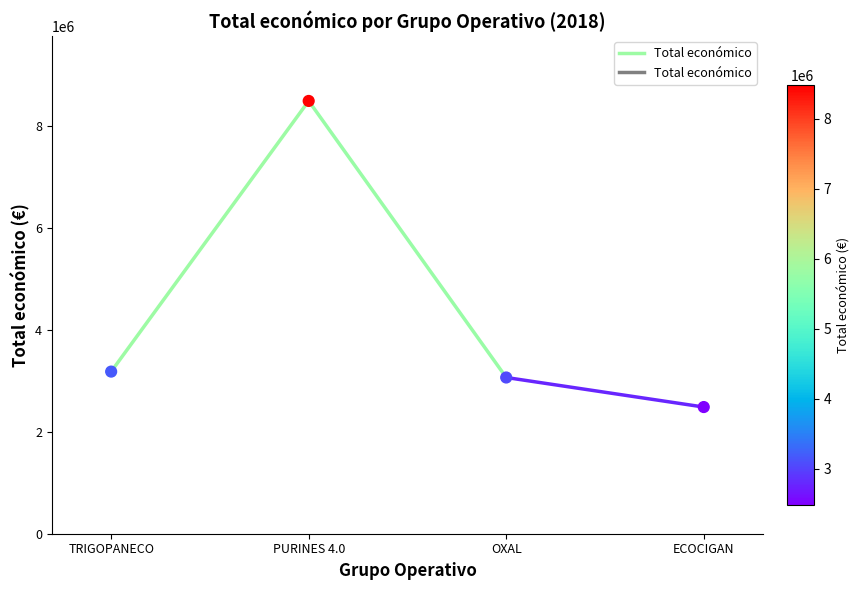

What Y value in the scatter plot is closest to 5484356?

3178596